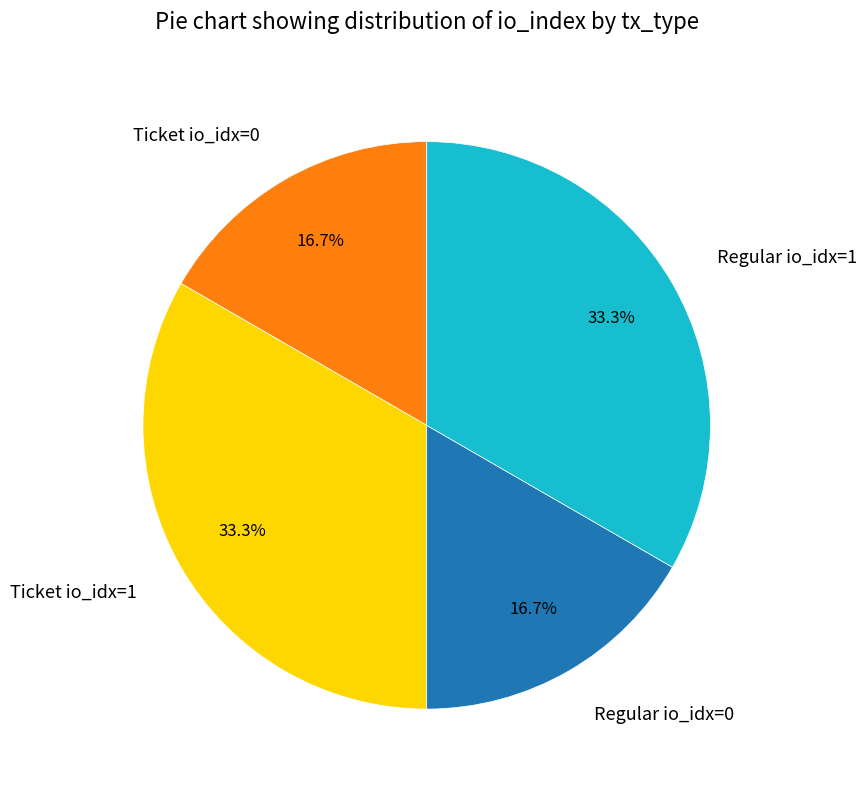

Is there a majority slice in this chart?

No